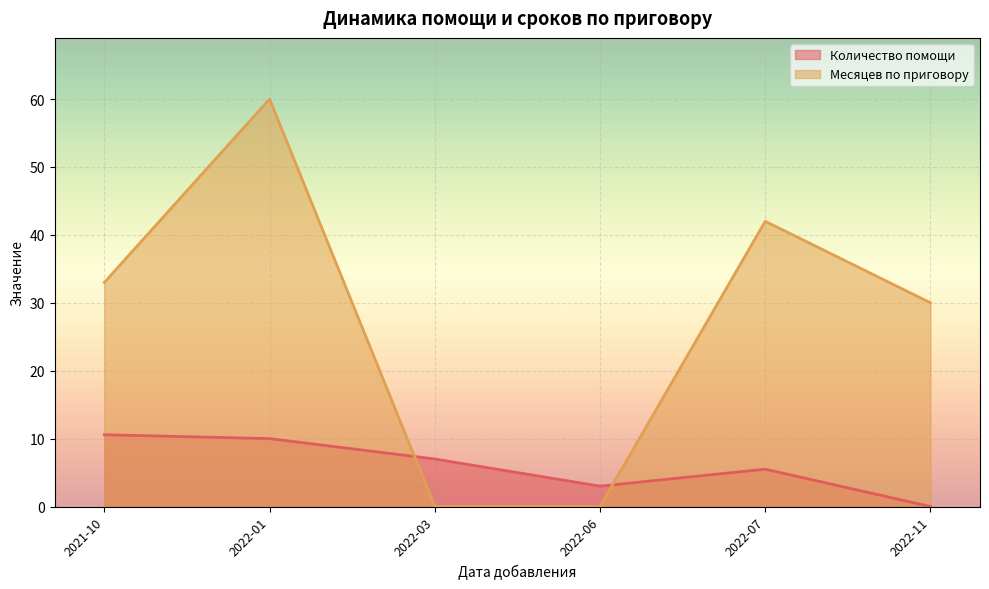

Where is the first local minimum for Количество помощи?

2022-06